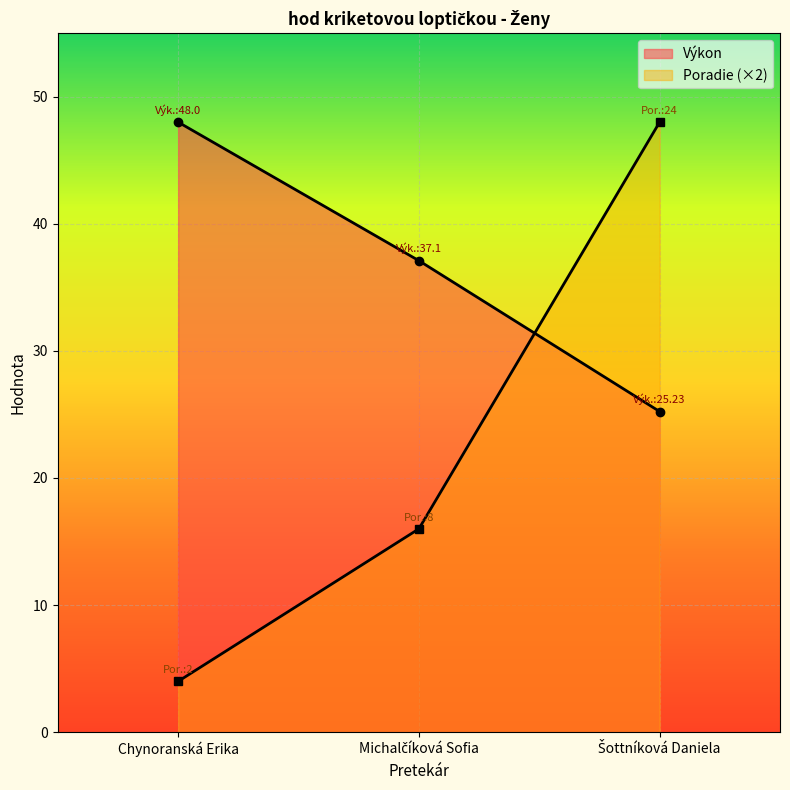

What is the average value of the Výkon series?

36.8